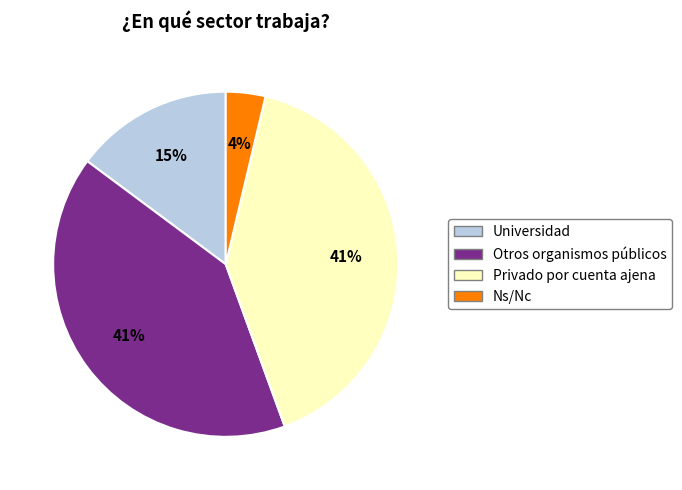

Count the number of slices in the pie.

4